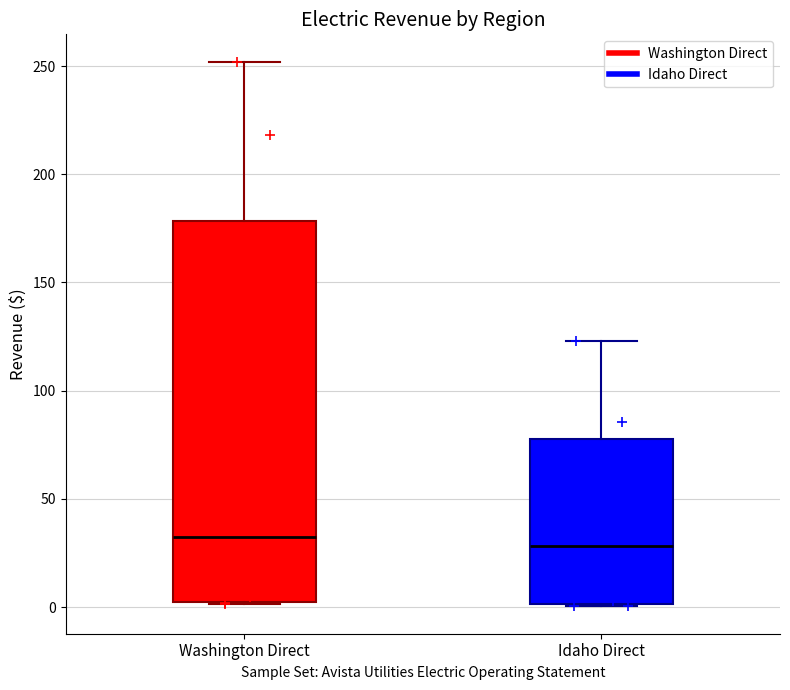

Reading left to right, read every box against the y-axis: the position of its median line, the range the box covers, and the ends of its whiskers. The values are not printed on the chart, so give them approximately, as read against the axis.

Washington Direct: median 30, box 0 to 180, whiskers 0 to 250
Idaho Direct: median 30, box 0 to 80, whiskers 0 to 125